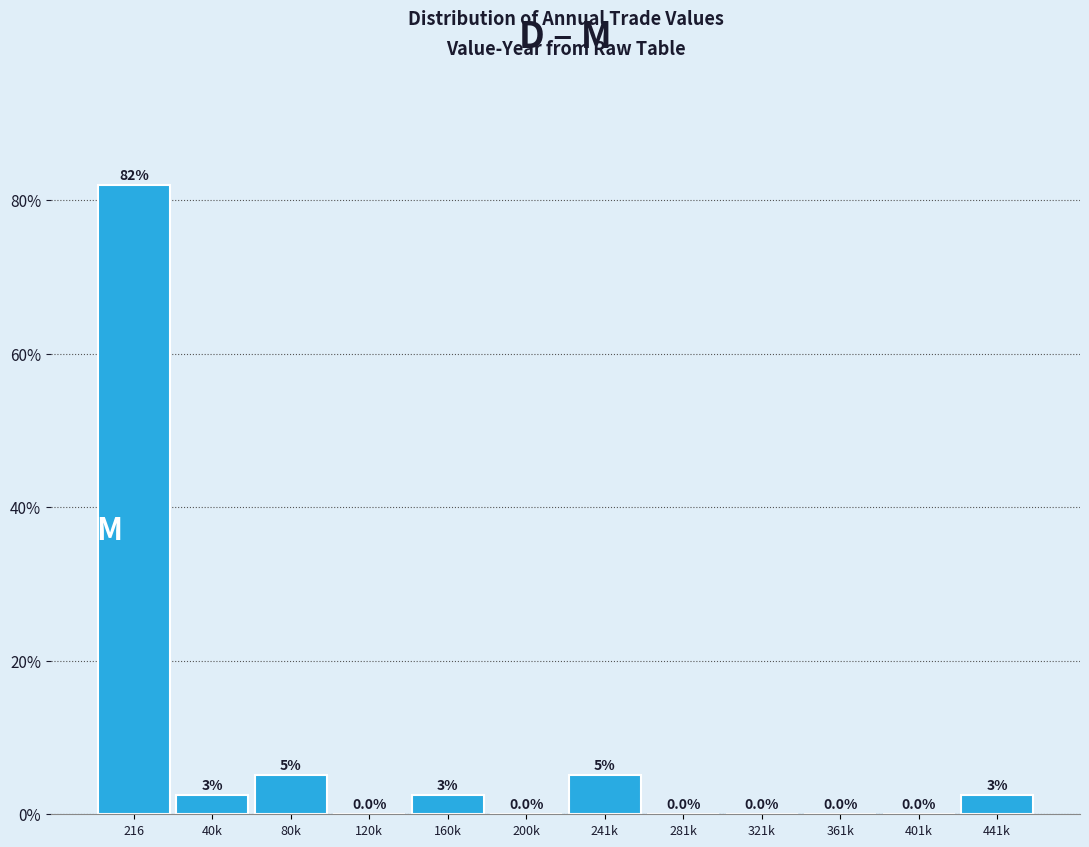

At which category does the chart reach its peak across all series?

216